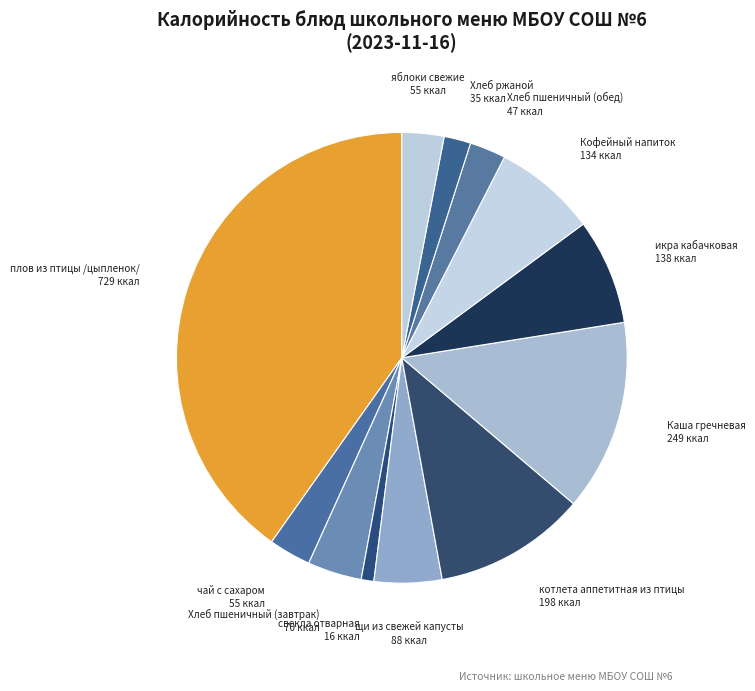

Is it true that Хлеб ржаной is 2% of the pie?

True